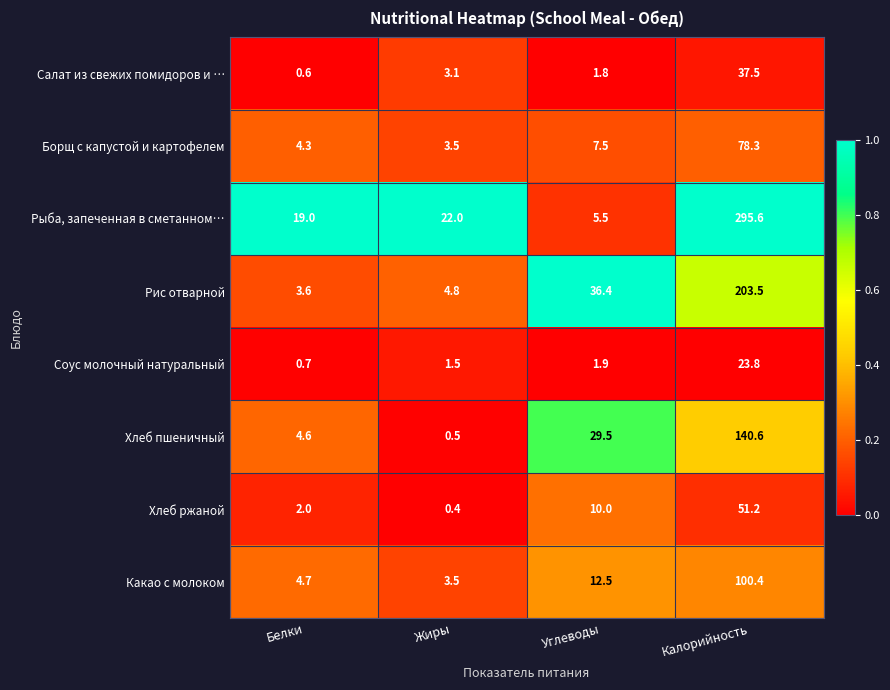

What is the sum of the Салат из свежих помидоров и … values at Калорийность and Белки?

38.1